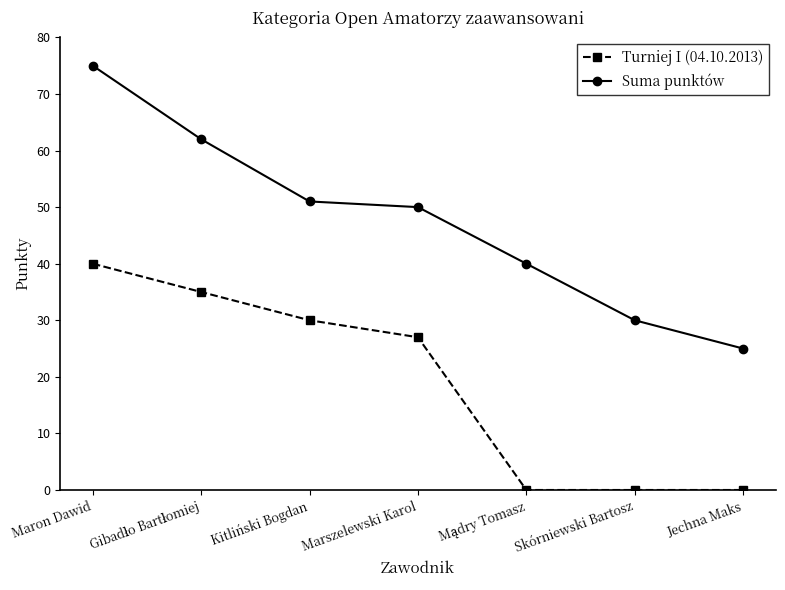

At which label is Suma punktów closest to 50?

Marszelewski Karol